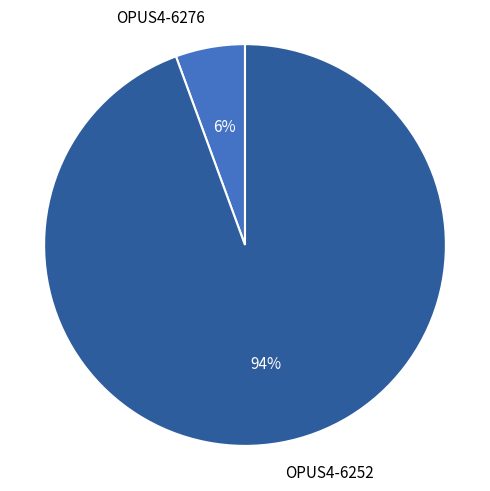

To the nearest percent, what is the average slice percentage?

50%